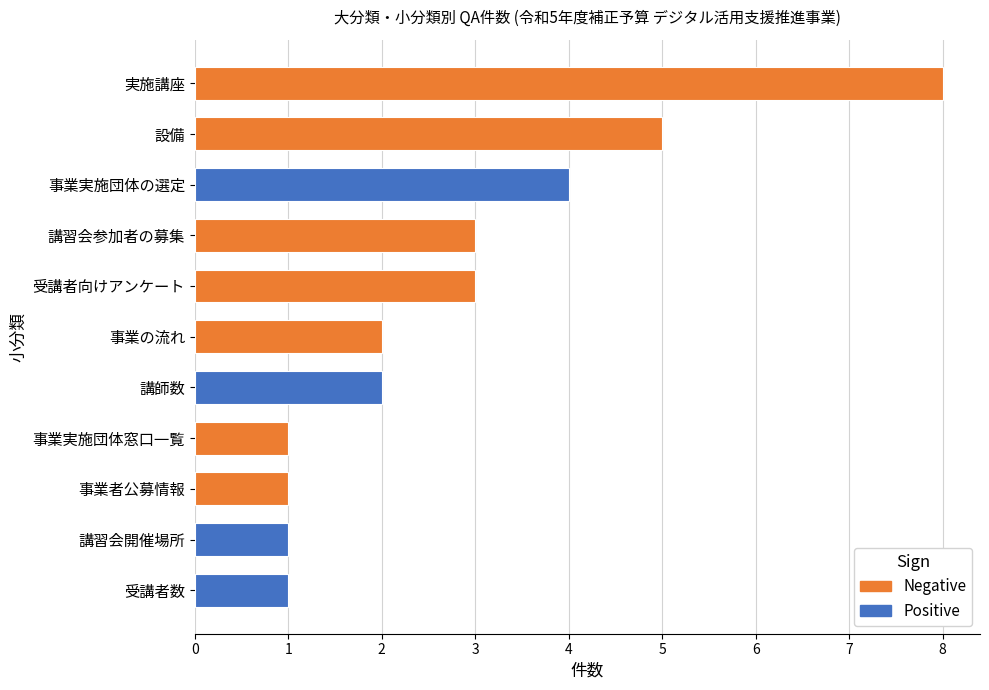

What is the change in value from 事業の流れ to 実施講座?

+6